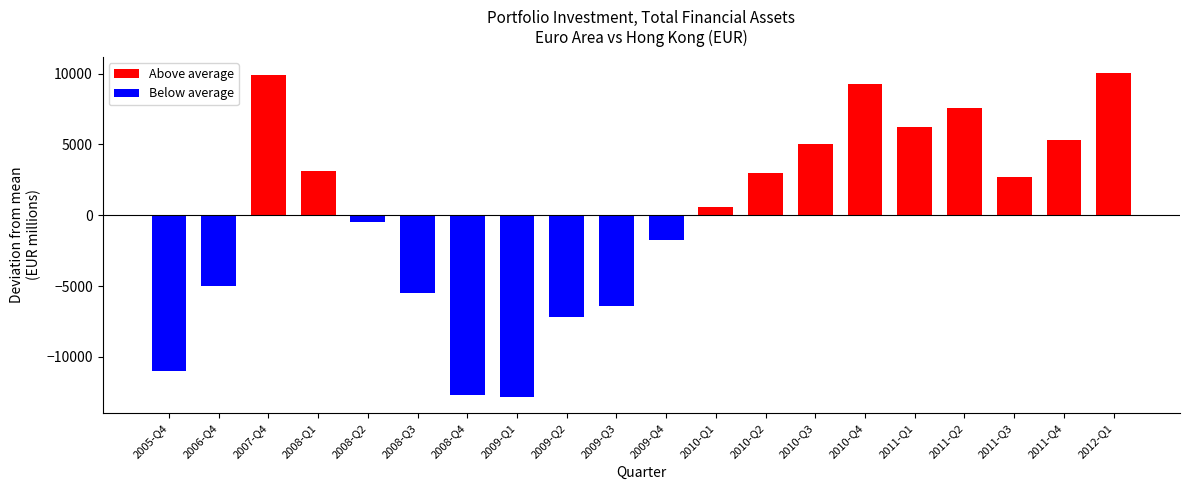

Between 2010-Q2 and 2011-Q4, which is larger?

2011-Q4